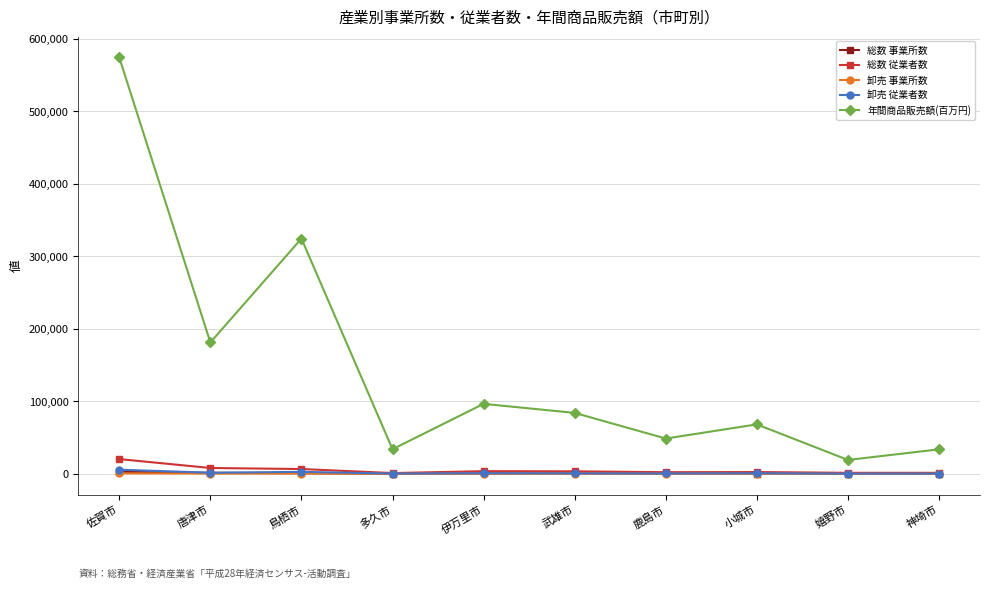

What is the total value across all series at 嬉野市?

20916